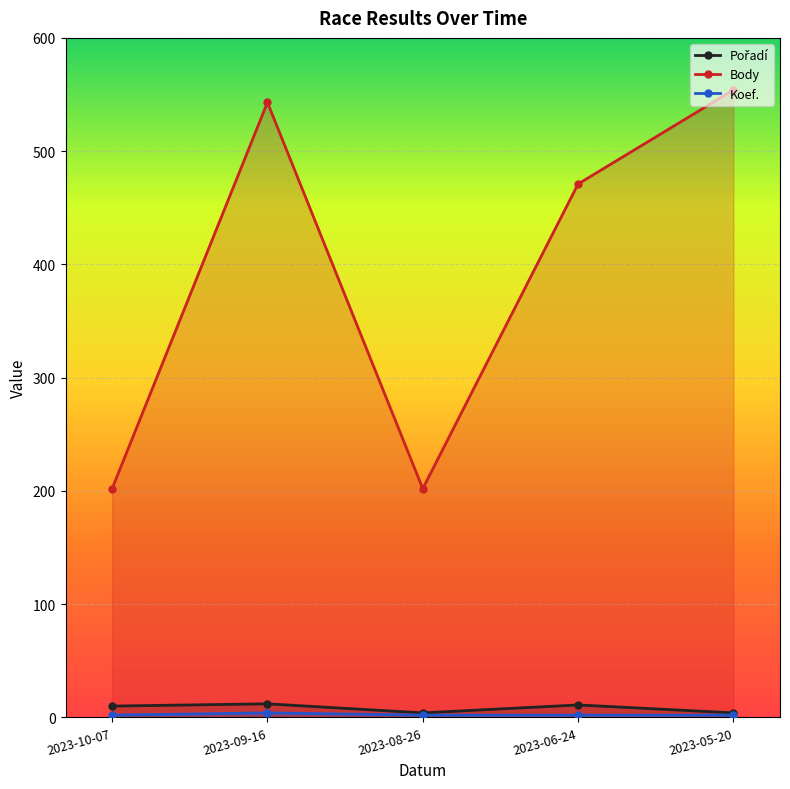

How many lines are shown in the chart?

3